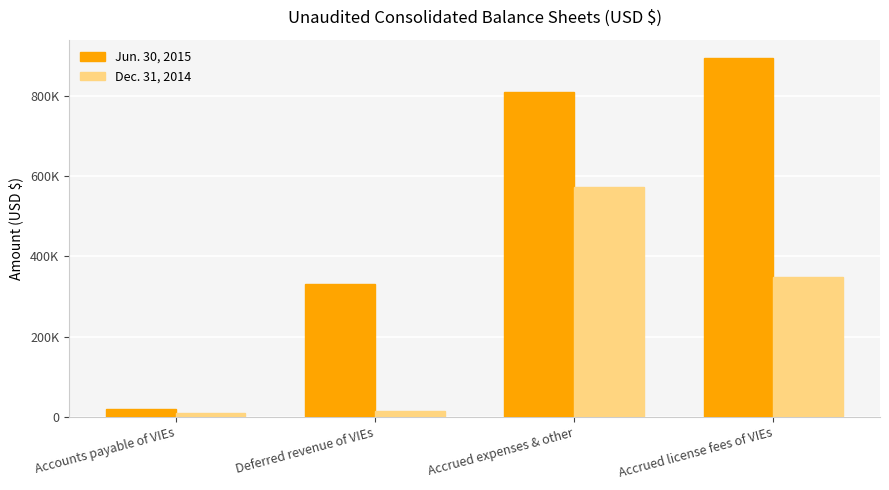

What is the maximum value shown in the chart?

895799